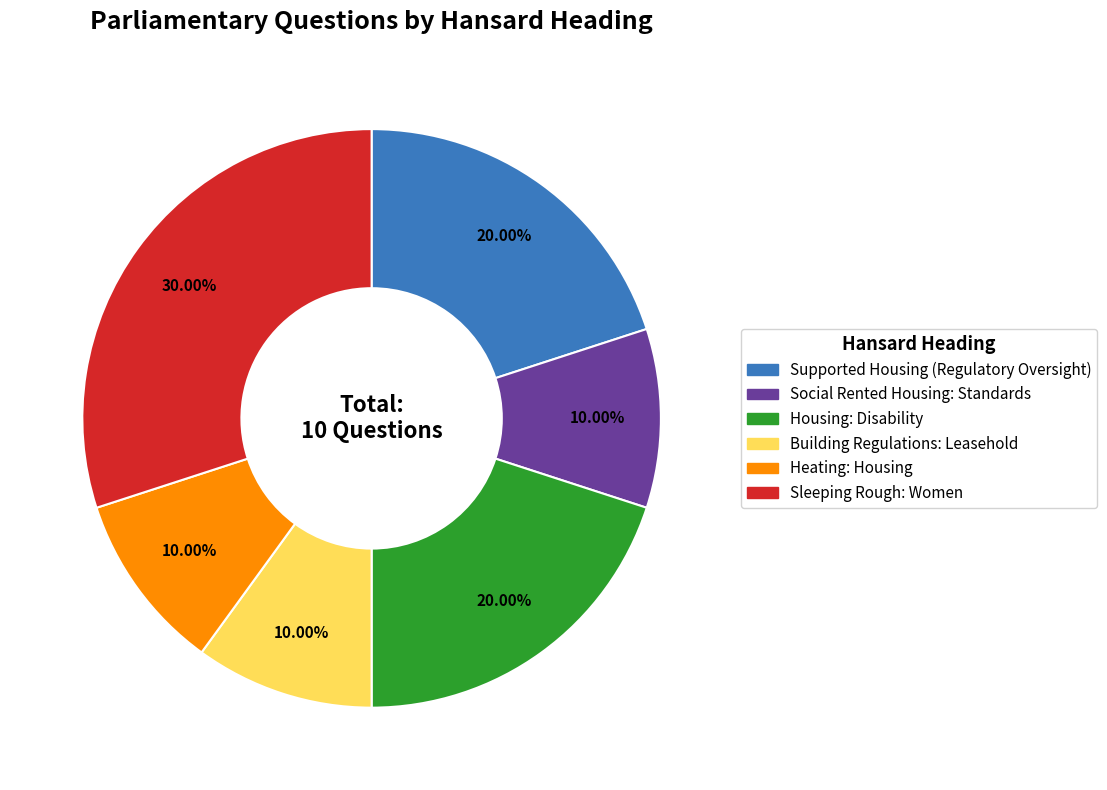

Which has a higher value, Social Rented Housing: Standards or Sleeping Rough: Women?

Sleeping Rough: Women